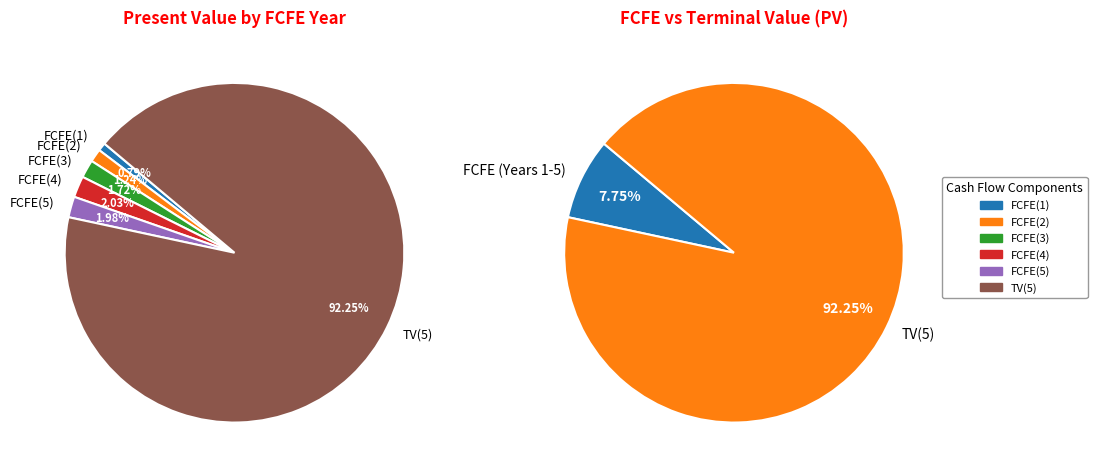

Which has a higher value, FCFE(4) or FCFE(1)?

FCFE(4)